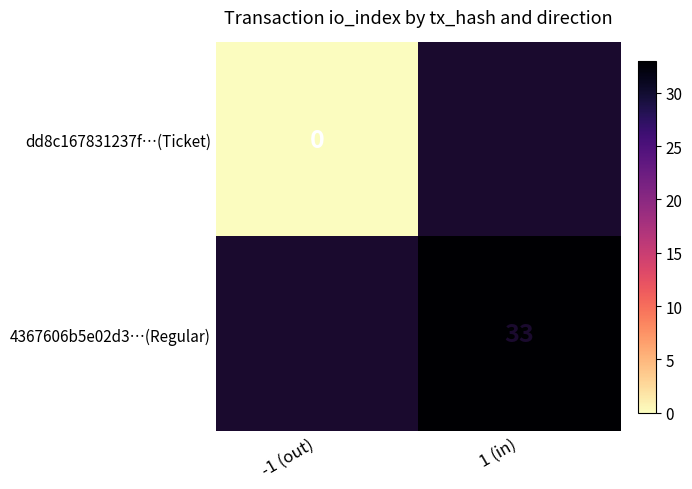

Which has a higher value, -1 (out) or 1 (in)?

1 (in)